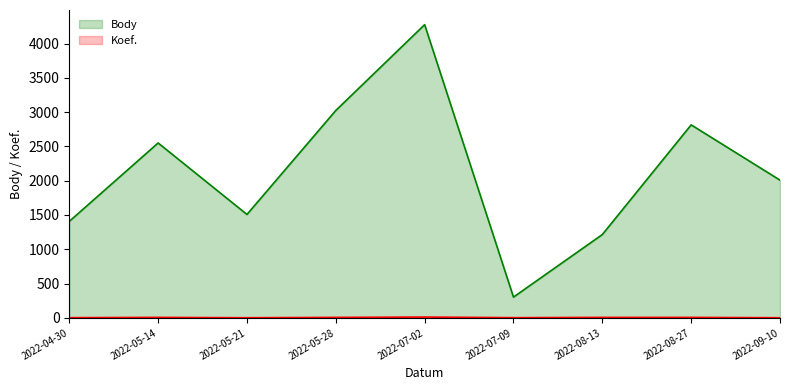

What position from the left is 2022-09-10?

9